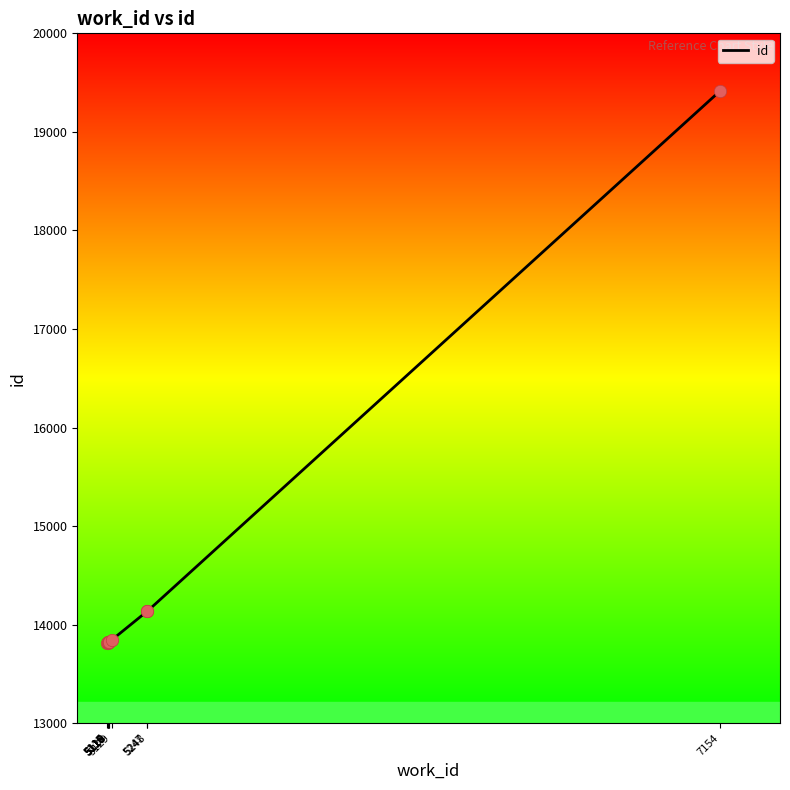

What is the change in value from 5118 to 7154?

+5594